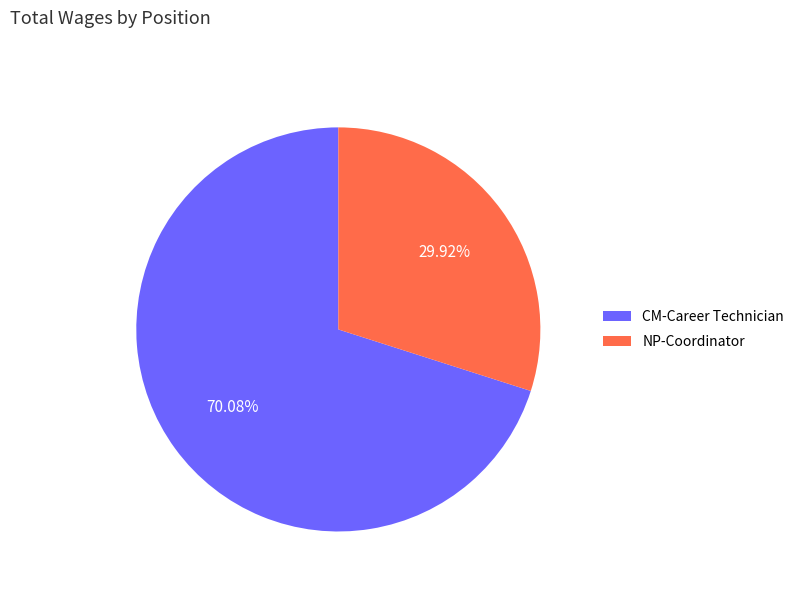

What portion of the pie excludes NP-Coordinator?

70.1%